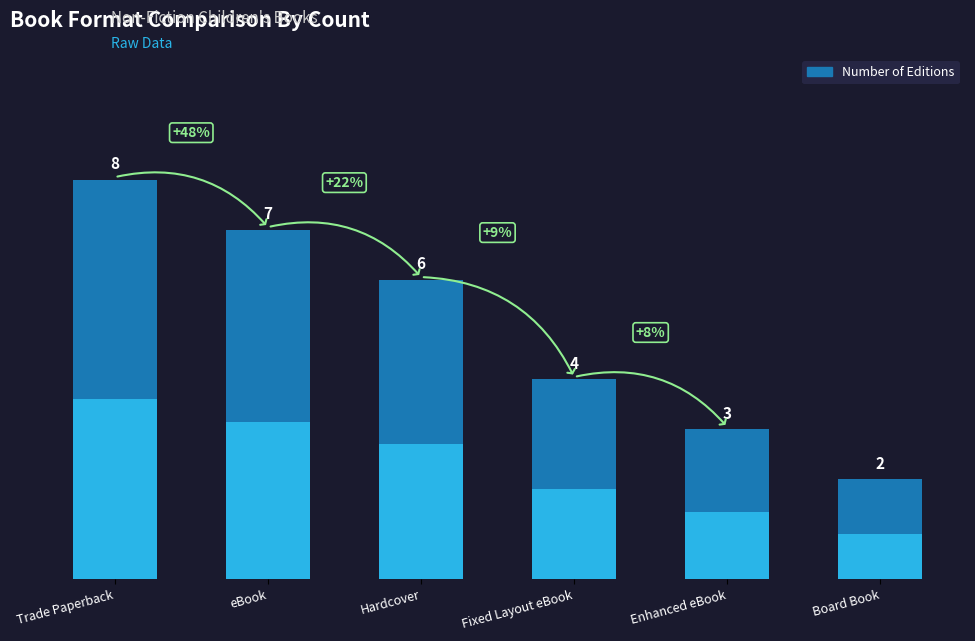

What position from the right is Hardcover?

4